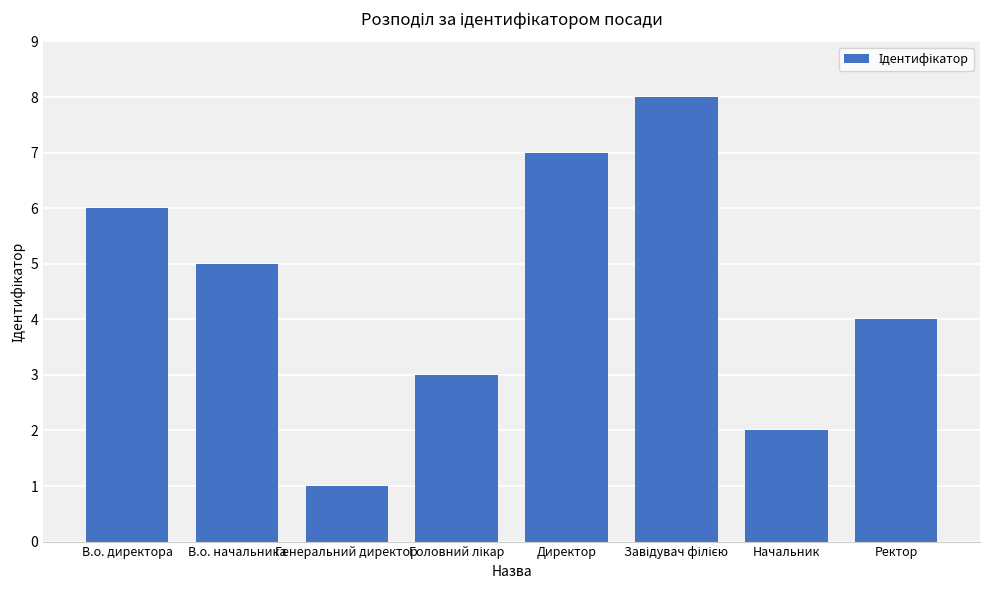

What is the maximum value shown in the chart?

8